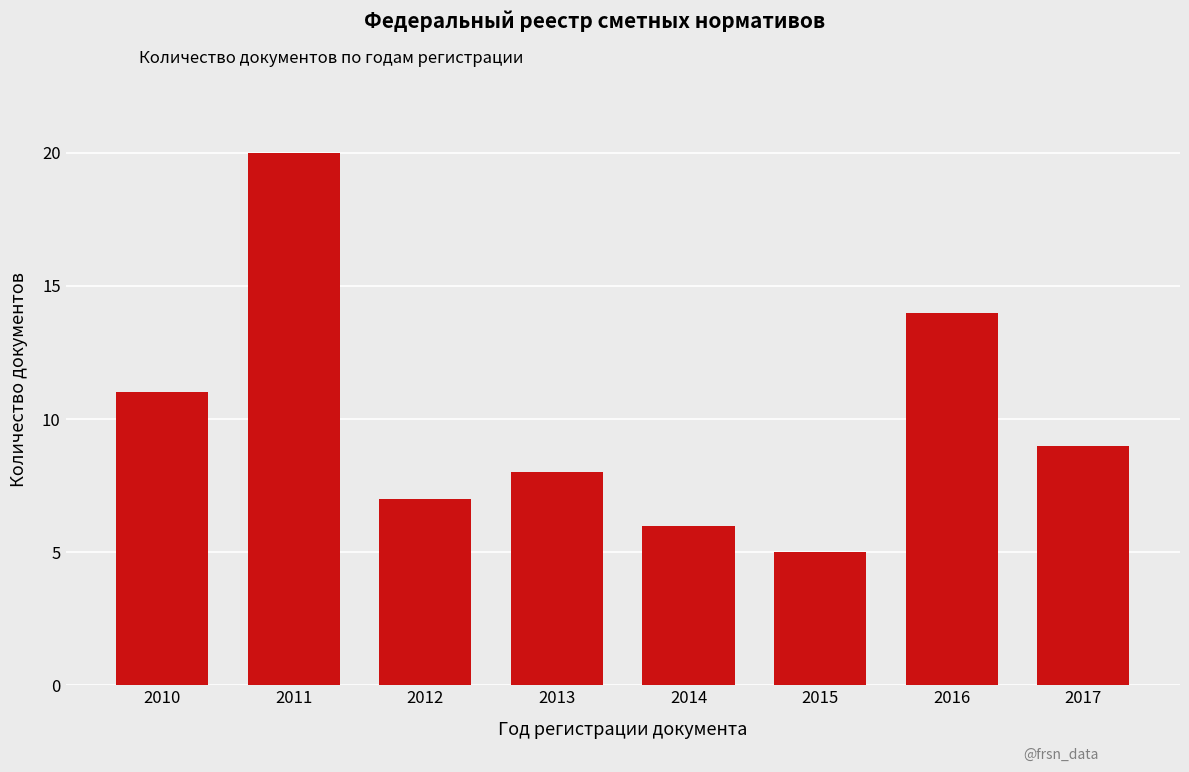

Reading left to right, extract all data points from this chart.

2010=11	2011=20	2012=7	2013=8	2014=6	2015=5	2016=14	2017=9